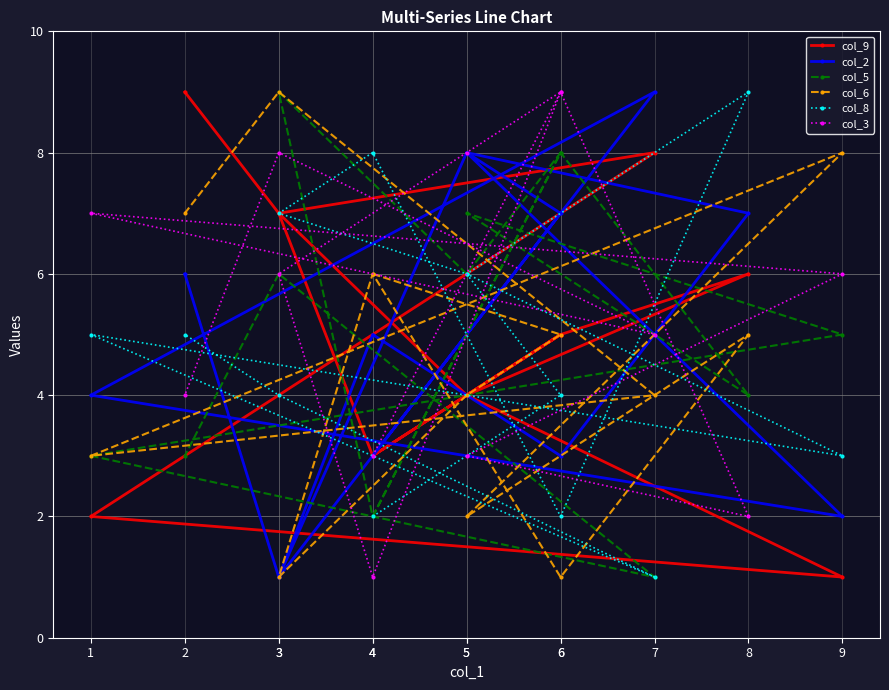

Is the value of col_6 at 5 greater than the value of col_8 at 2?

No